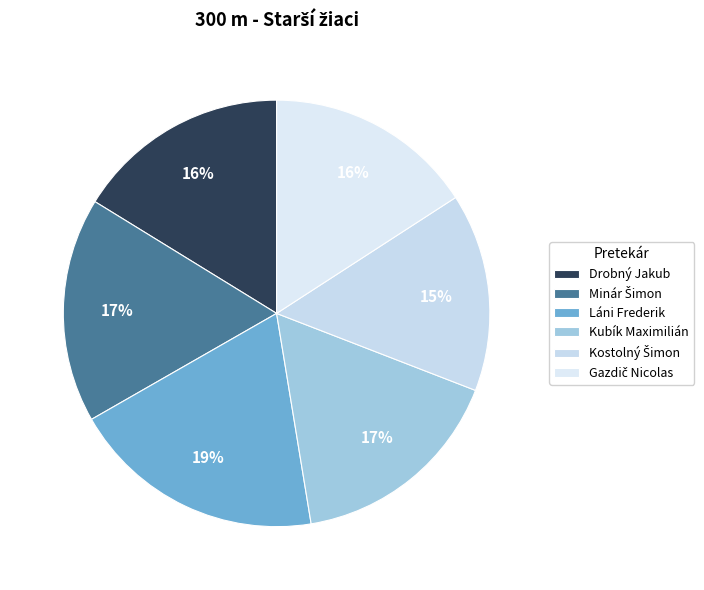

Which category has the biggest portion of the pie?

Láni Frederik